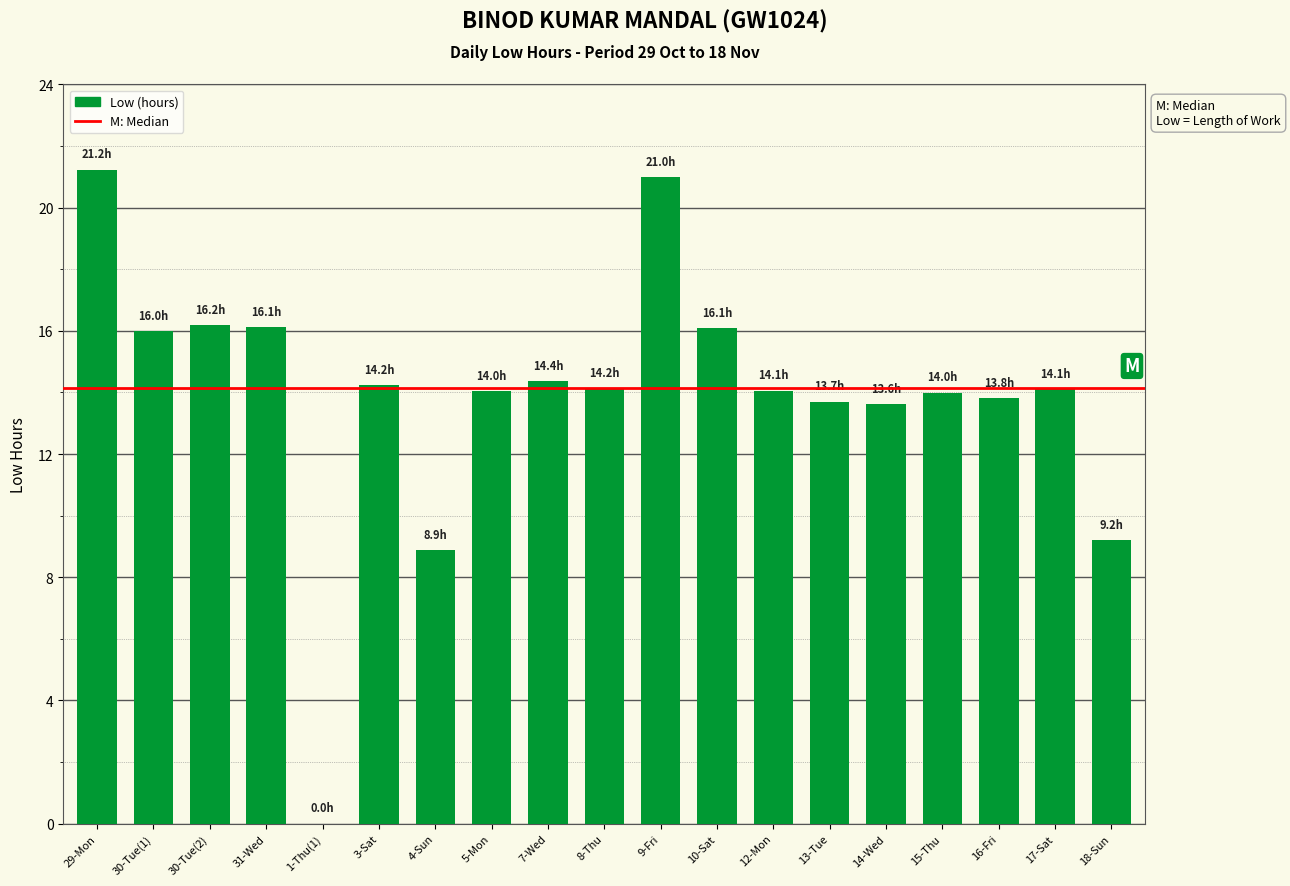

Approximately how many times larger is the value at 3-Sat compared to 18-Sun?

1.5